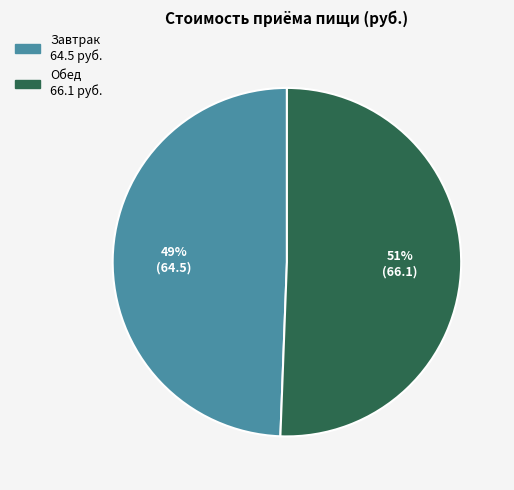

Do Обед and Завтрак together represent more than half of the pie?

Yes